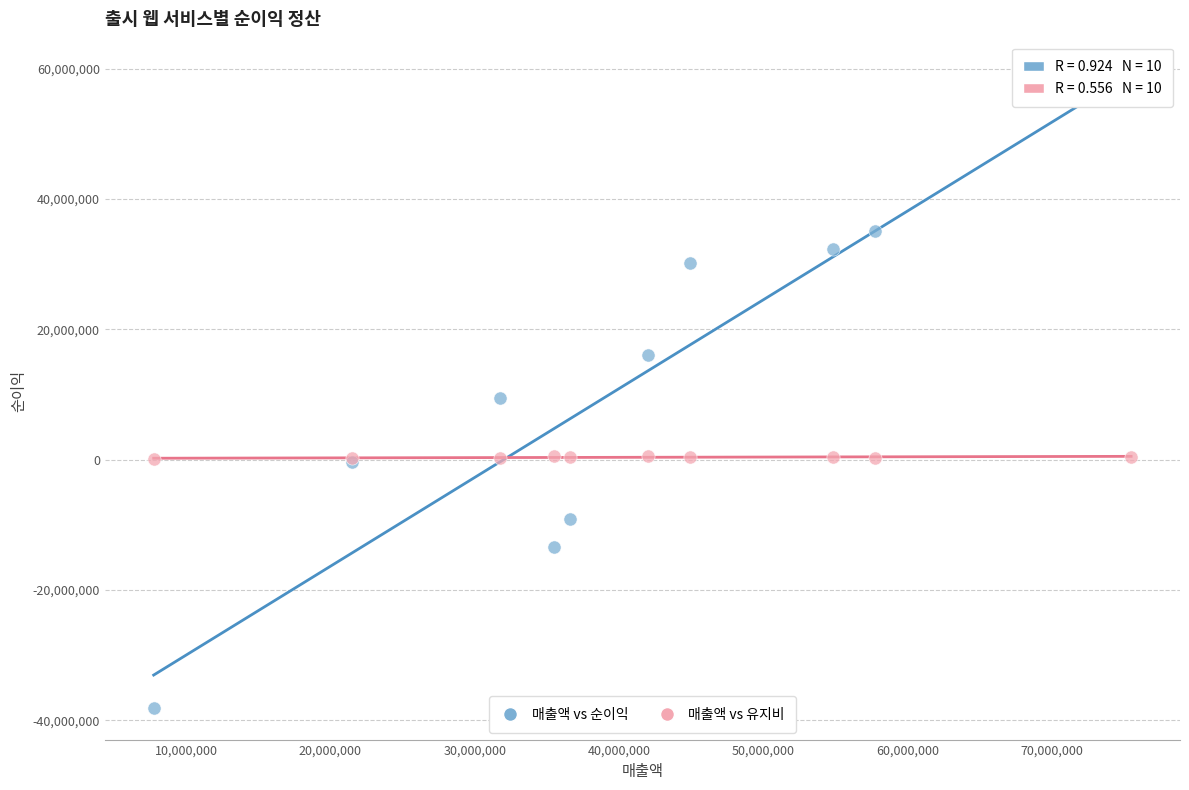

Which series contains the lowest Y value?

매출액 vs 순이익